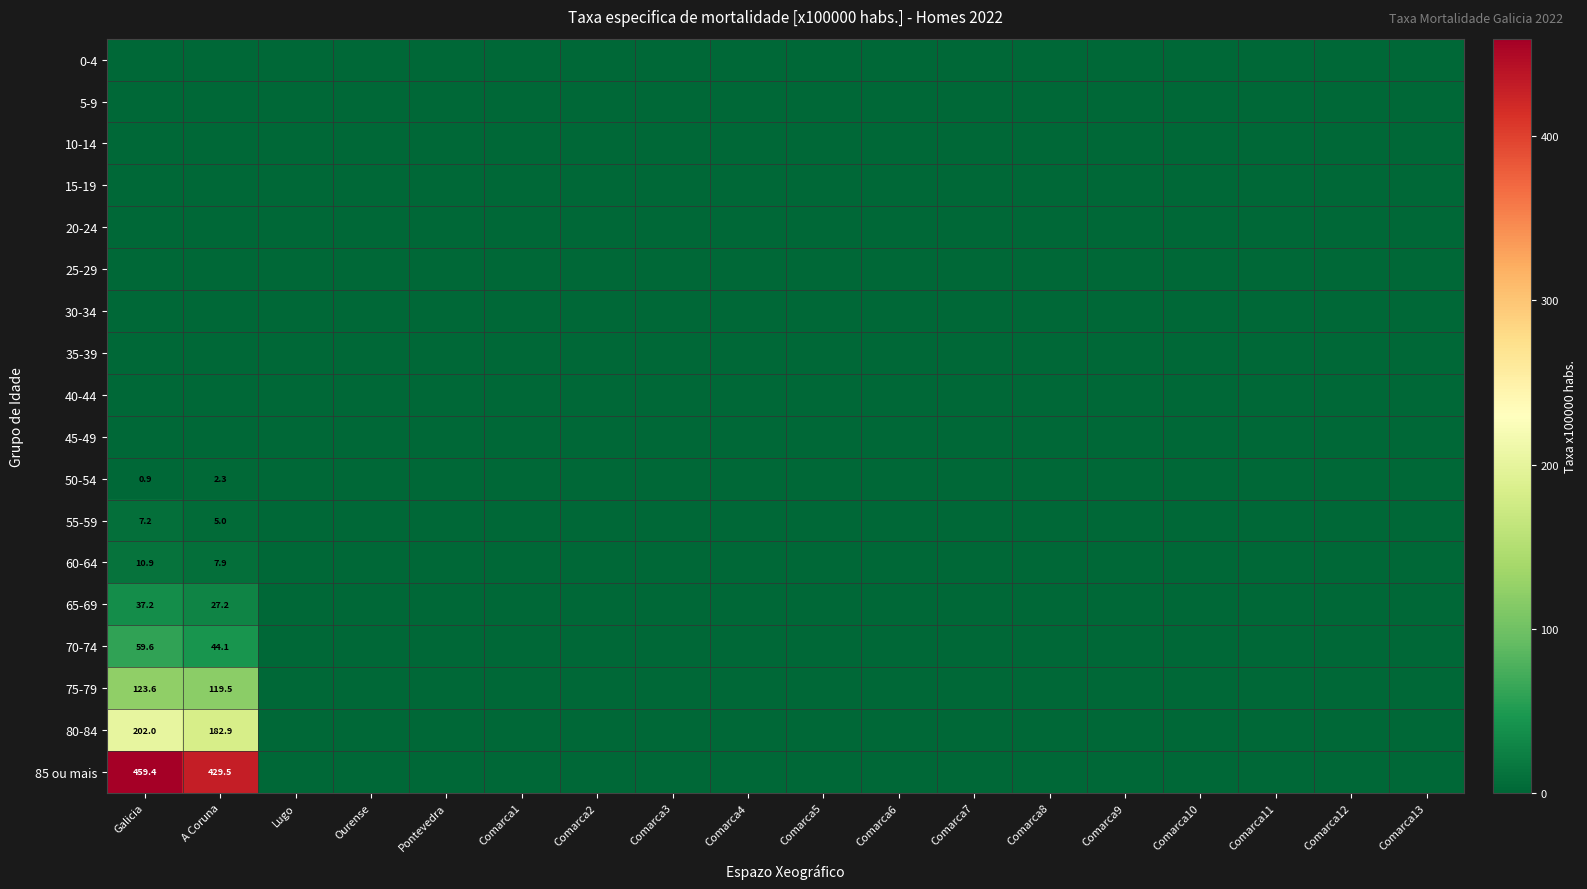

Which series has the largest total across all categories?

85 ou mais